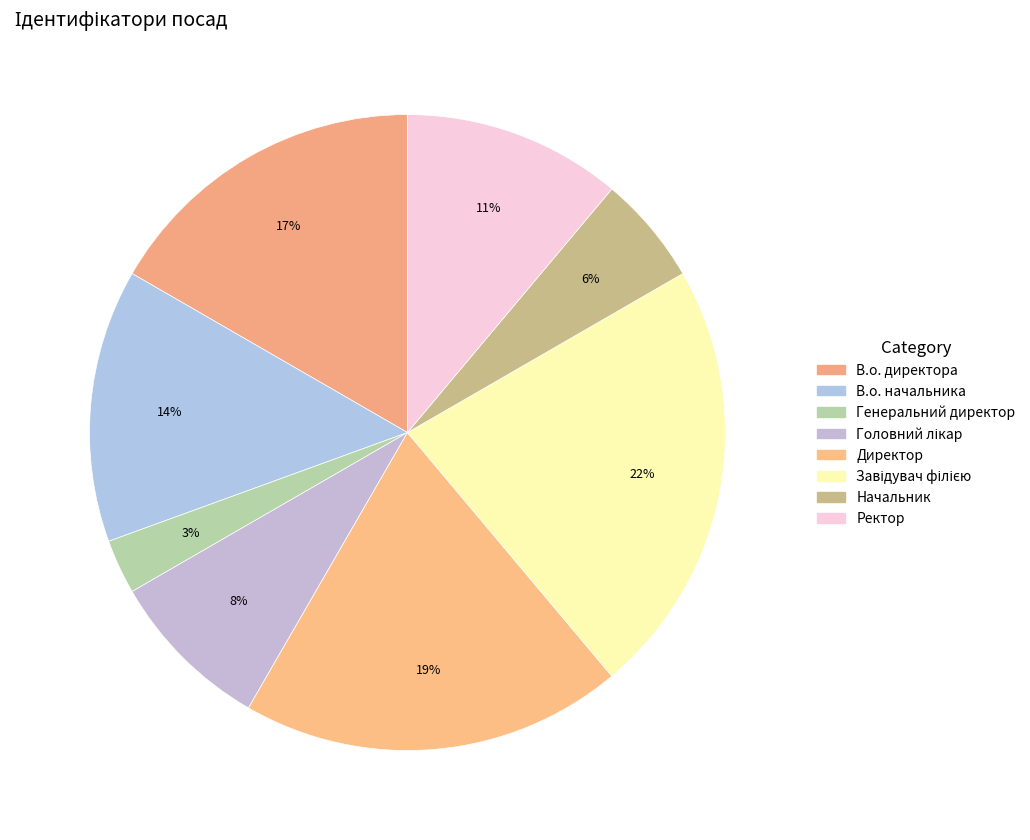

To the nearest percent, what is the average slice percentage?

12%